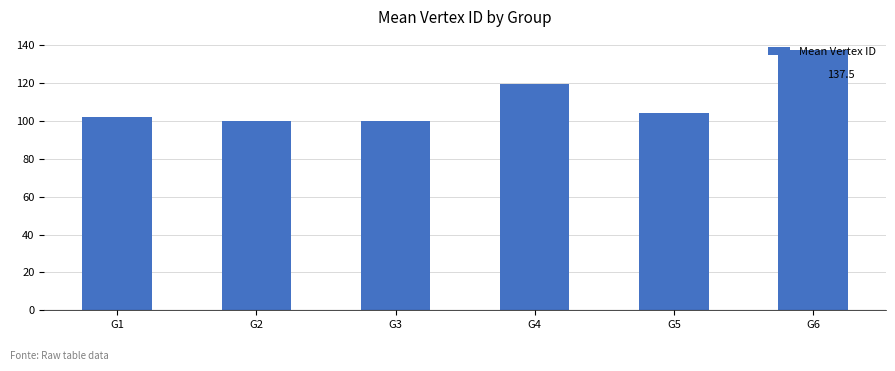

The chart shows a value of 104.0 at G5. True or false?

True